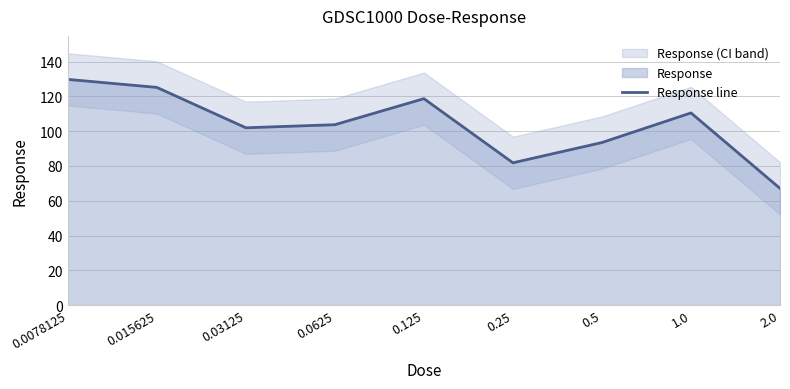

What is the greatest value displayed?

129.7